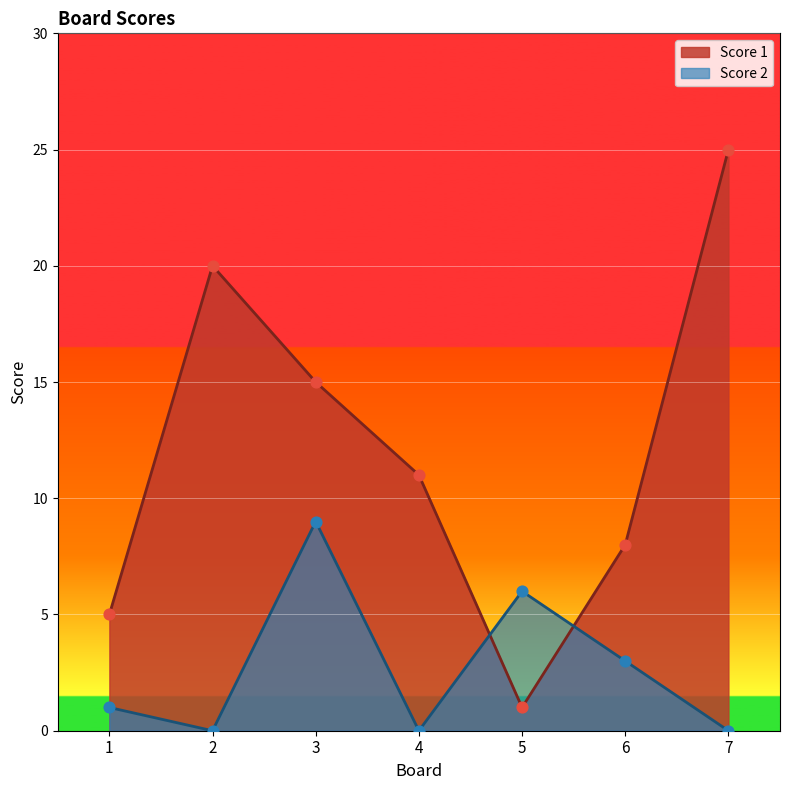

Which series has the widest spread of Y values?

Score 1